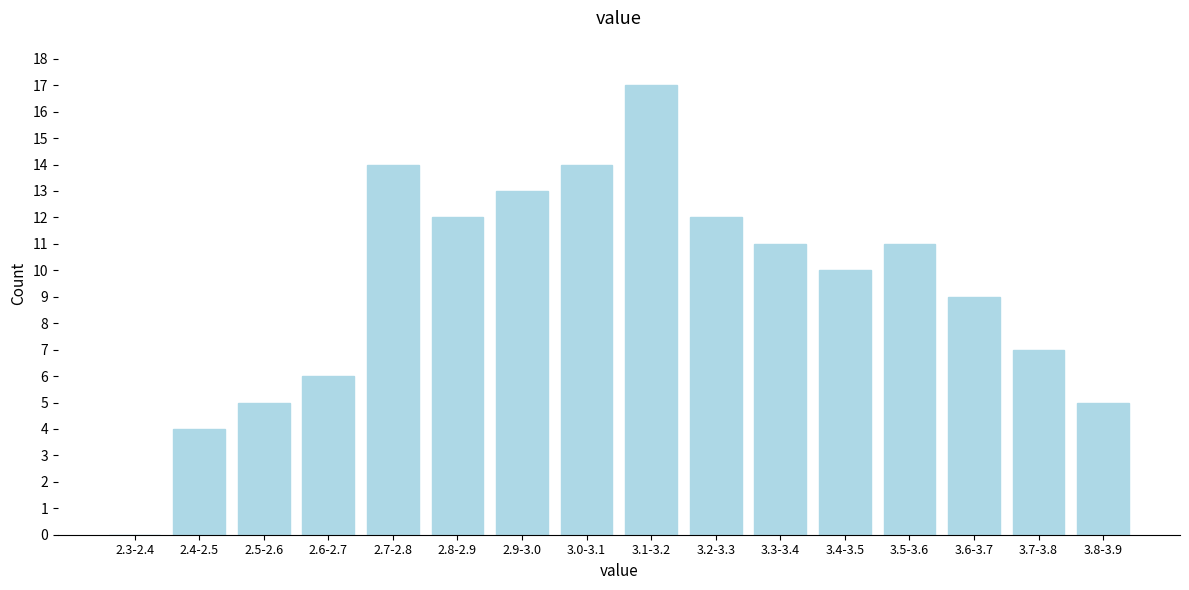

Reading left to right, list all the values displayed in this chart.

2.3-2.4=0	2.4-2.5=4	2.5-2.6=5	2.6-2.7=6	2.7-2.8=14	2.8-2.9=12	2.9-3.0=13	3.0-3.1=14	3.1-3.2=17	3.2-3.3=12	3.3-3.4=11	3.4-3.5=10	3.5-3.6=11	3.6-3.7=9	3.7-3.8=7	3.8-3.9=5